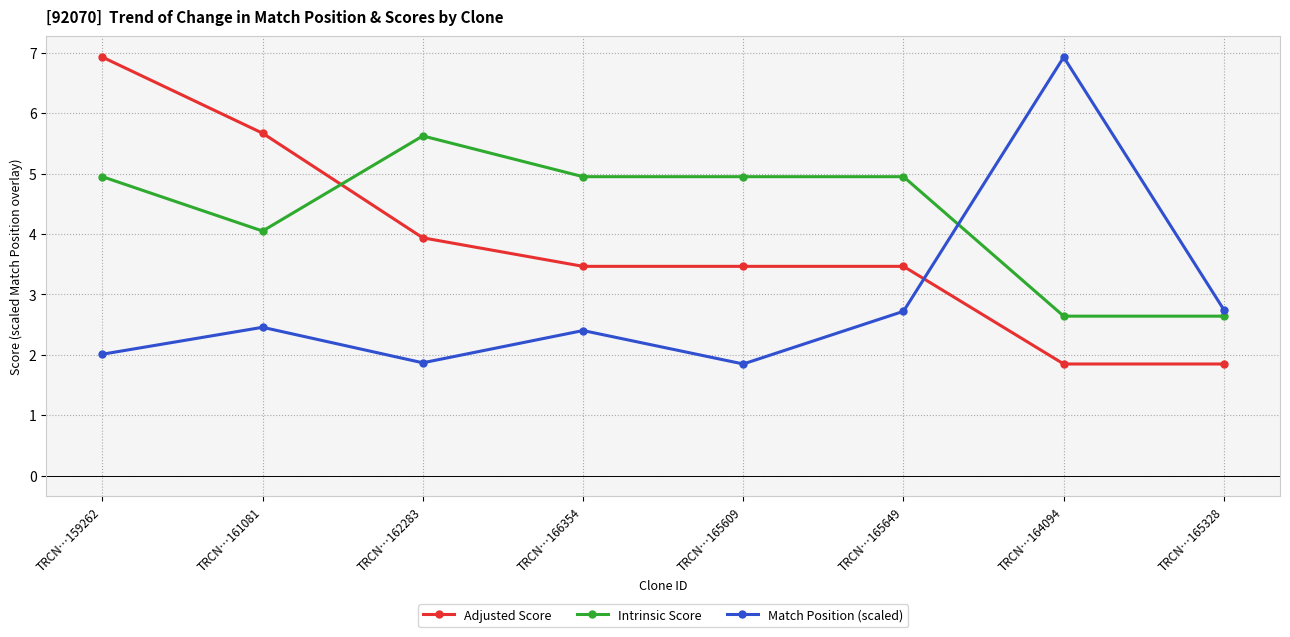

How many data points does each series have?

8